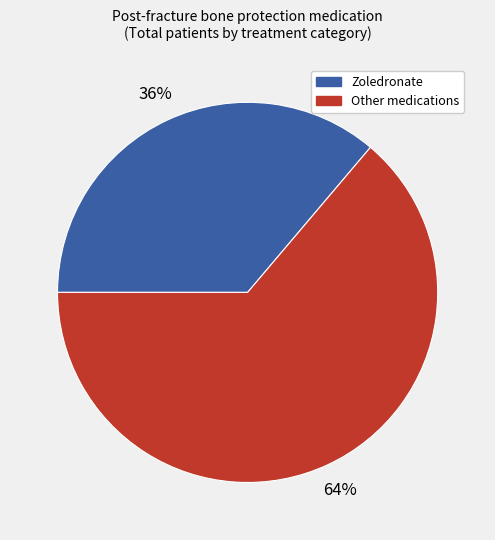

Count the number of slices in the pie.

2